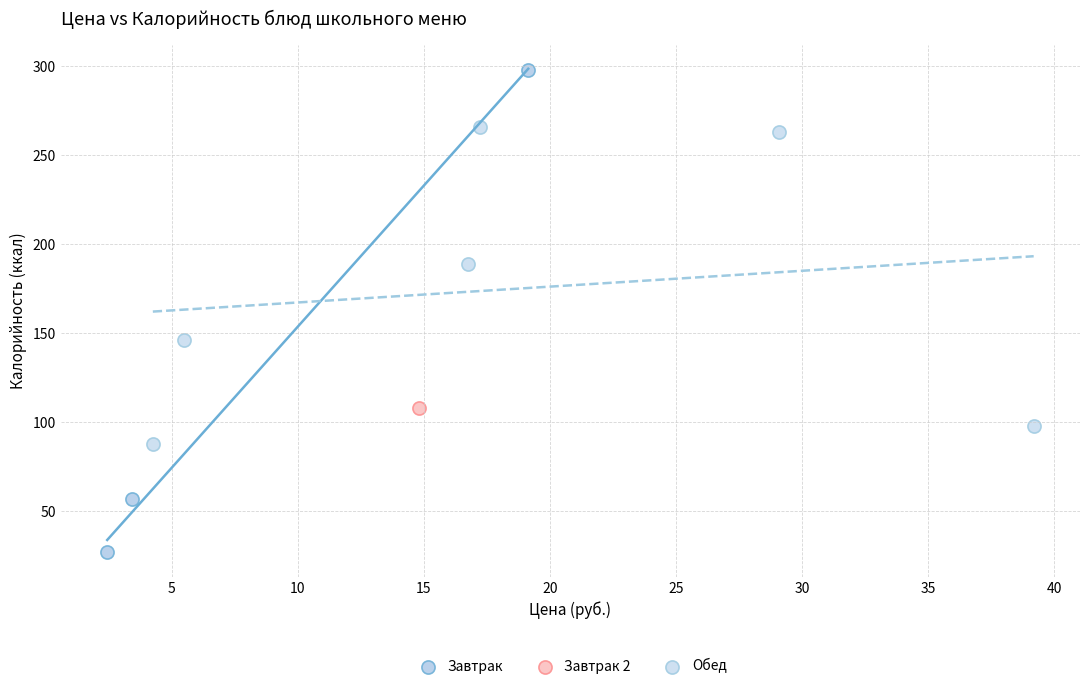

Which series contains the lowest Y value?

Завтрак